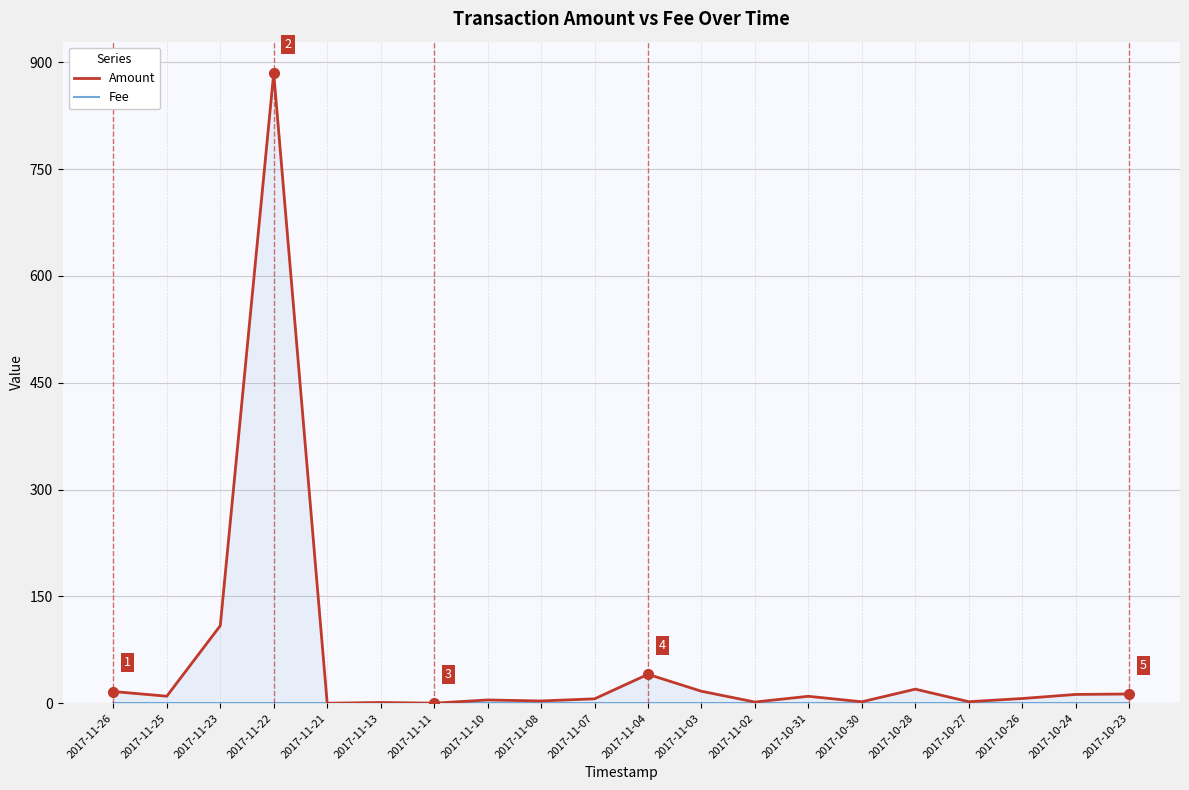

At which category is the sum across all series the highest?

2017-11-22